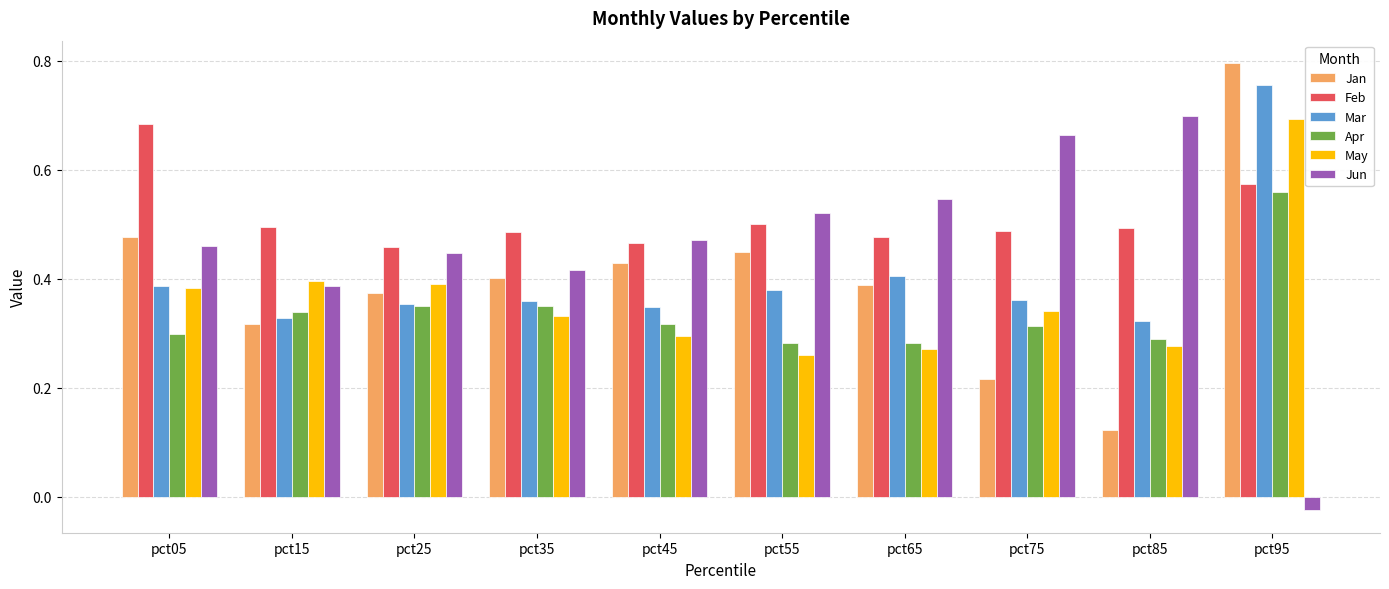

True or false: Jan has a value of 0.6 at pct25.

False